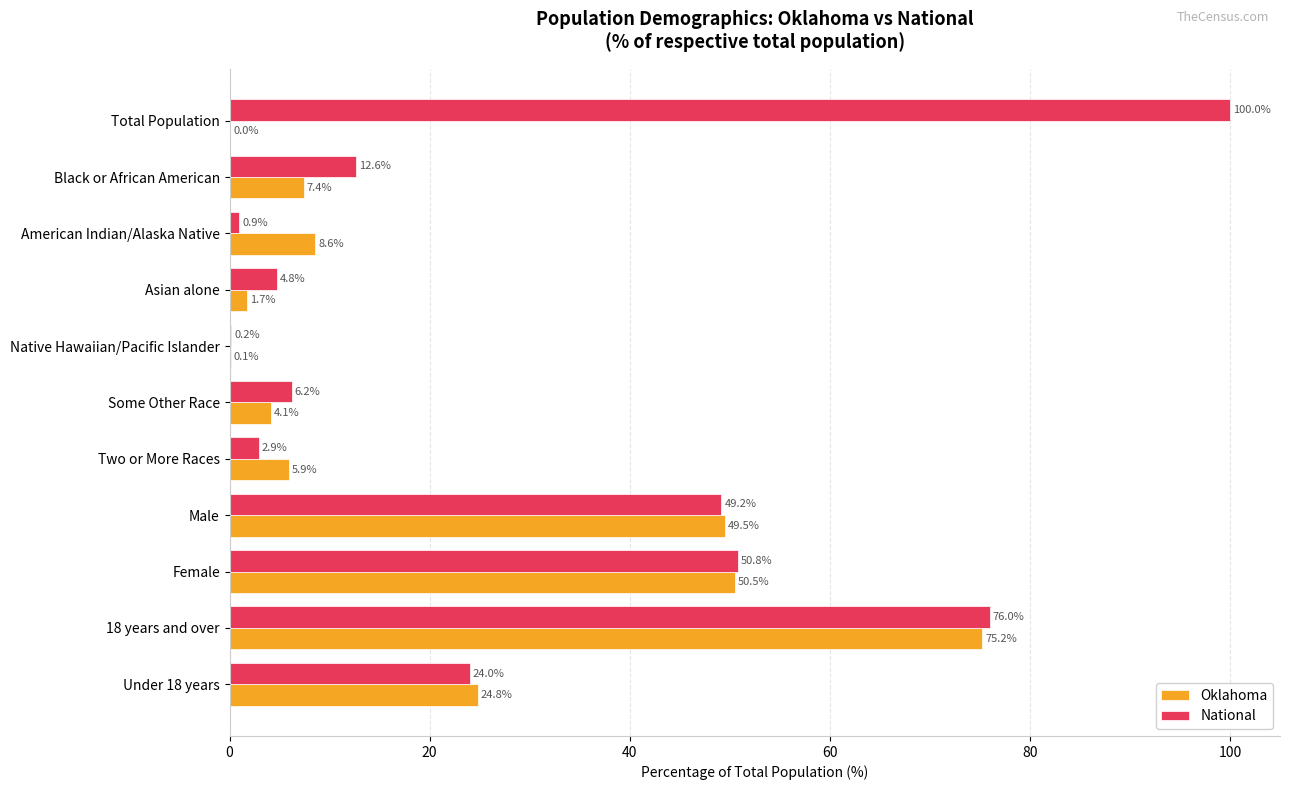

At which category is the sum across all series the highest?

18 years and over